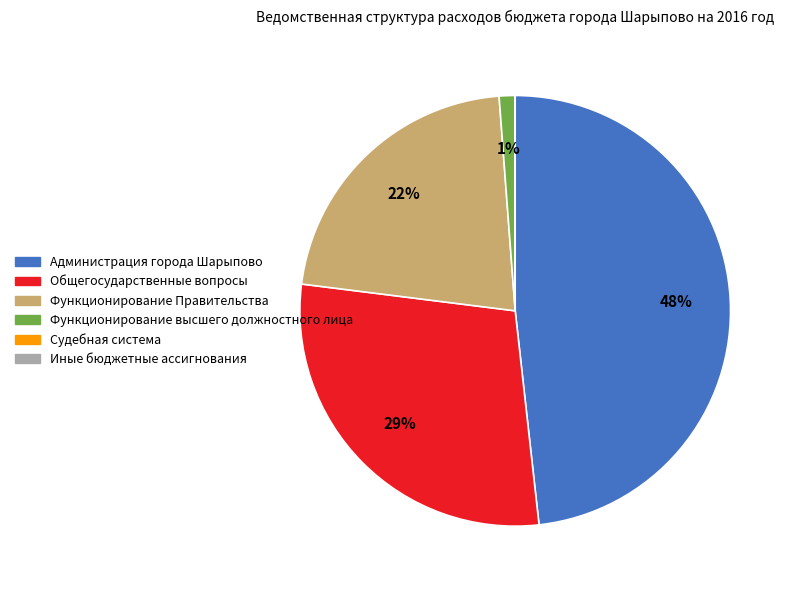

Is there any slice that represents more than half of the pie?

No